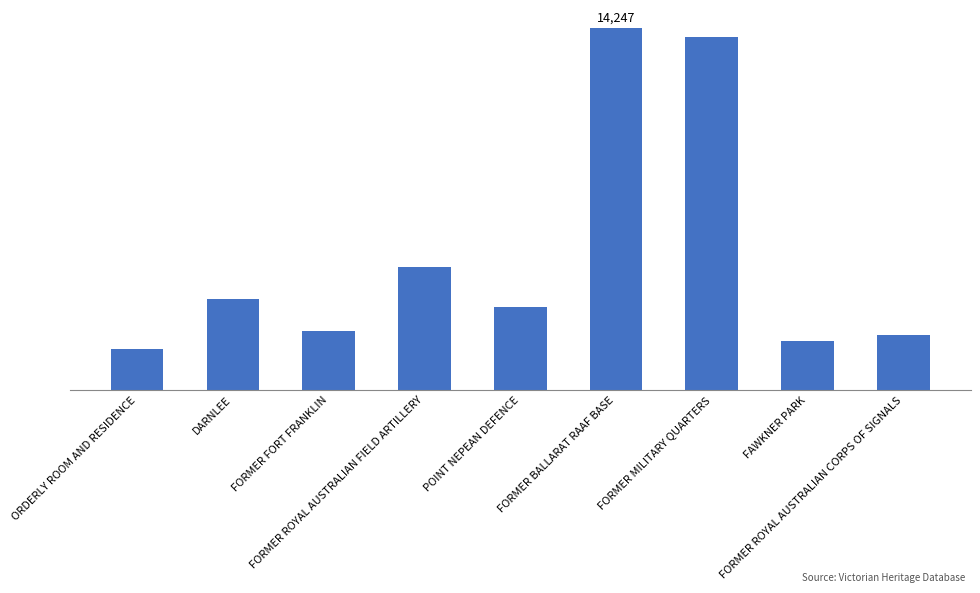

List the labels in order of value, smallest first.

ORDERLY ROOM AND RESIDENCE, FAWKNER PARK, FORMER ROYAL AUSTRALIAN CORPS OF SIGNALS, FORMER FORT FRANKLIN, POINT NEPEAN DEFENCE, DARNLEE, FORMER ROYAL AUSTRALIAN FIELD ARTILLERY, FORMER MILITARY QUARTERS, FORMER BALLARAT RAAF BASE